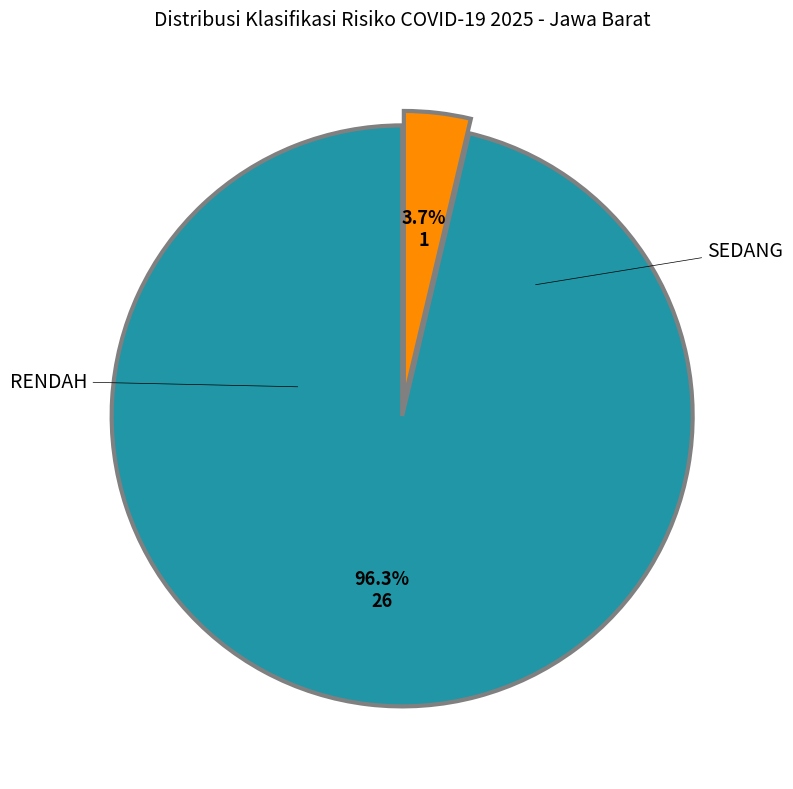

Is there any slice that represents more than half of the pie?

Yes